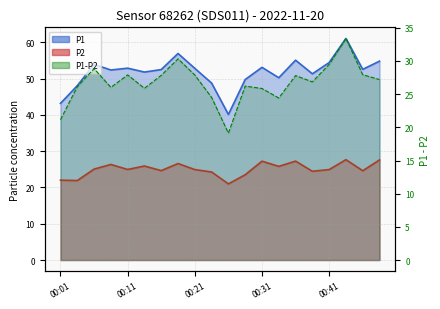

What is the smallest value displayed?

21.0